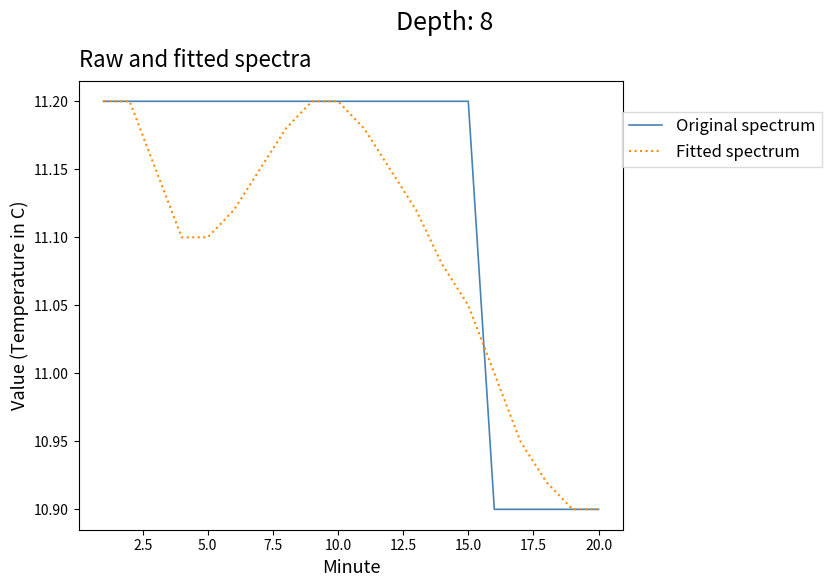

Which series has the largest total across all categories?

Original spectrum